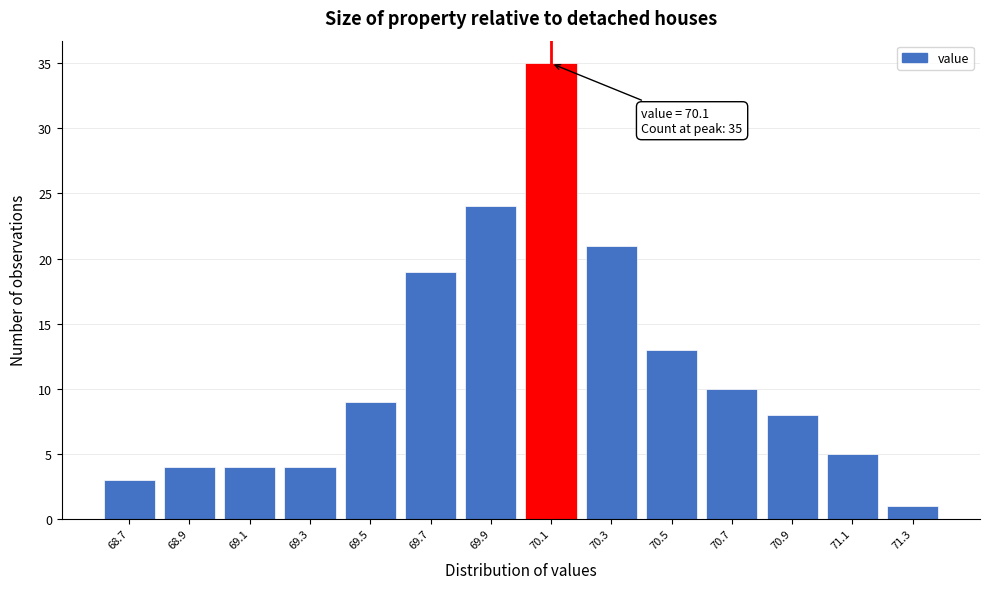

Over which range of the x-axis is the bar tallest?

70.0 to 70.2